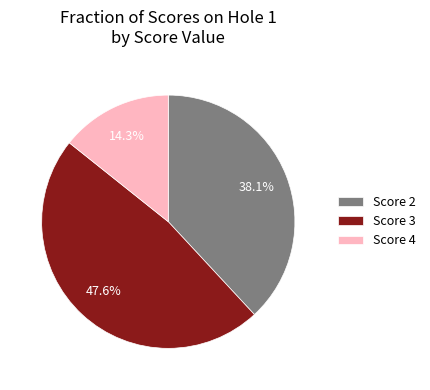

Between Score 2 and Score 4, which is larger?

Score 2